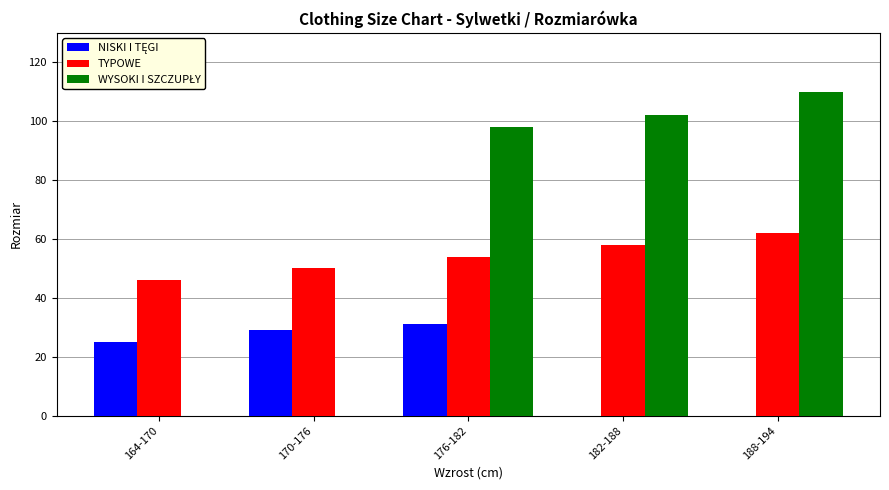

Is it true that TYPOWE equals 15 at 188-194?

False